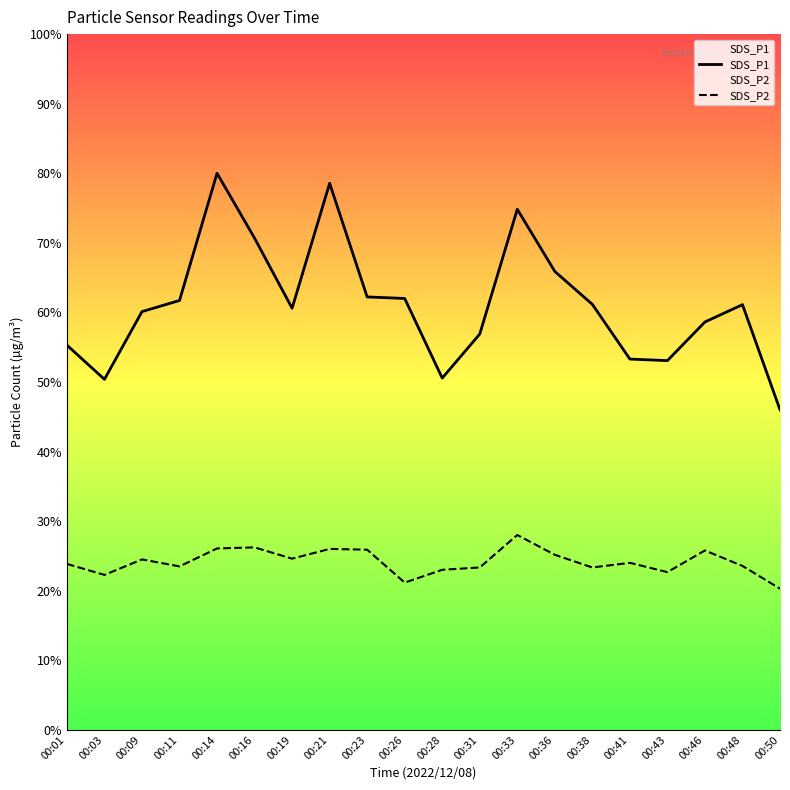

At 00:09, list the series in order from largest to smallest.

SDS_P1, SDS_P2